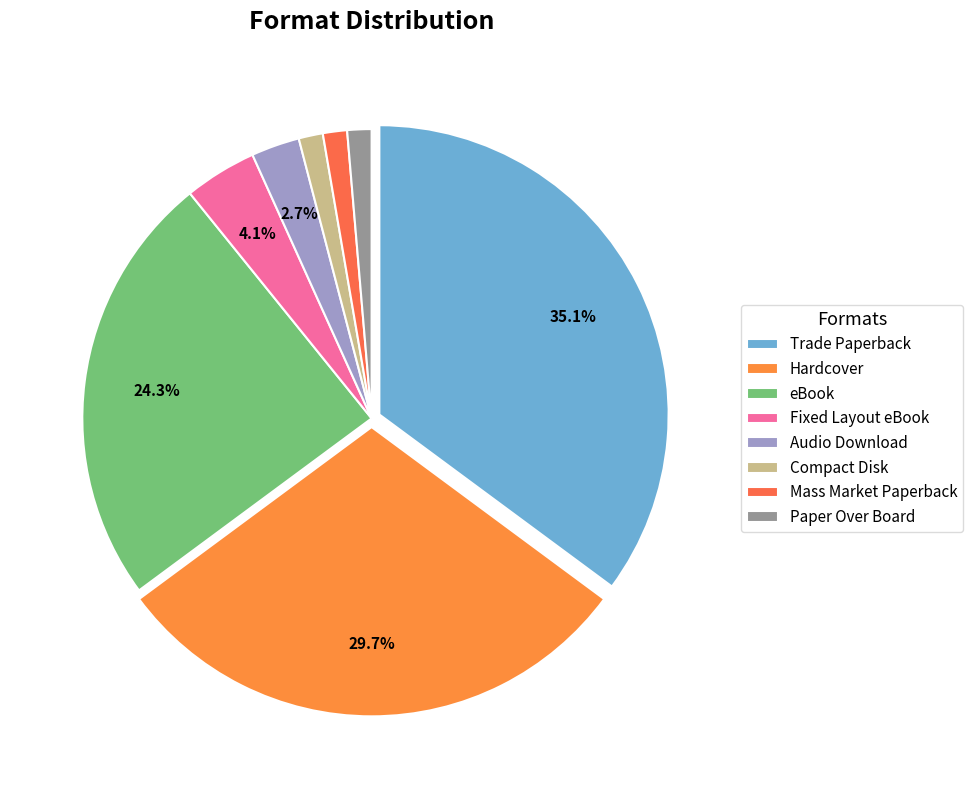

Which has a higher value, Trade Paperback or eBook?

Trade Paperback